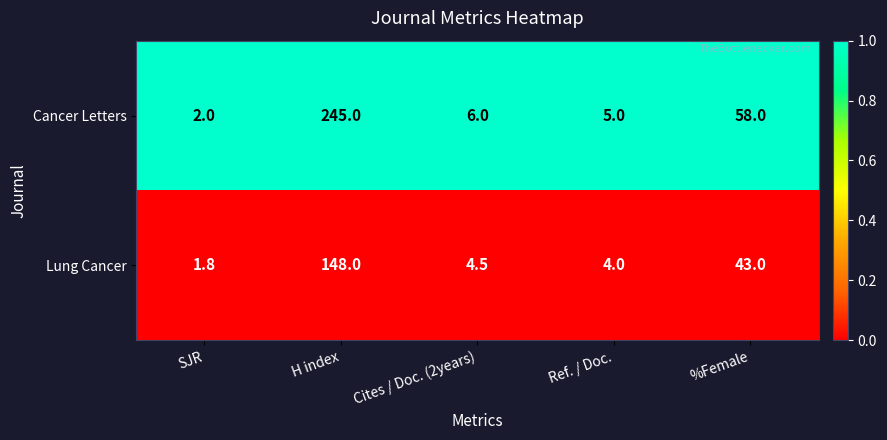

What is the difference between the second highest and minimum values in the Cancer Letters series?

56.0